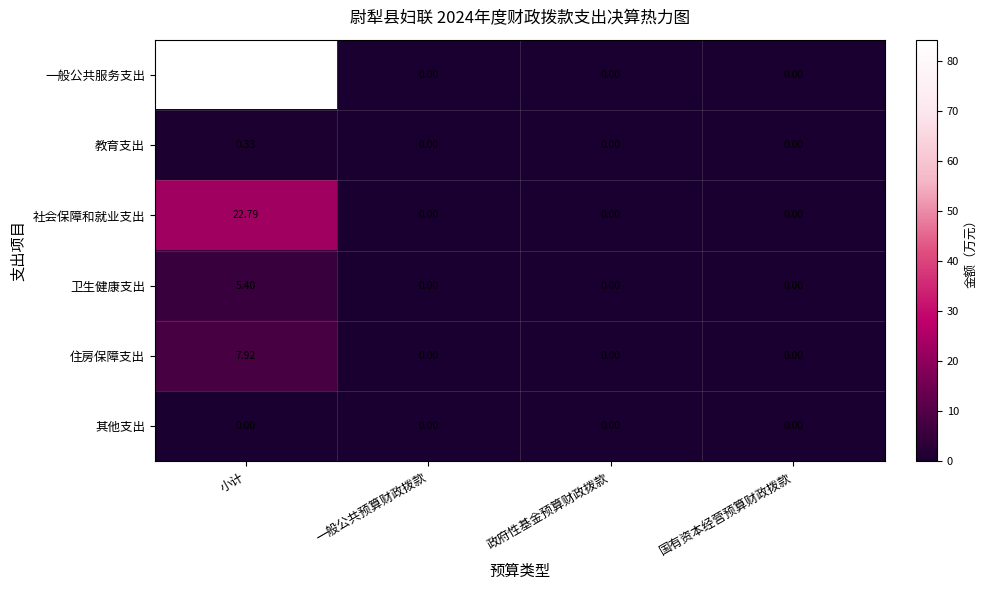

Which label corresponds to the largest value in the chart?

小计